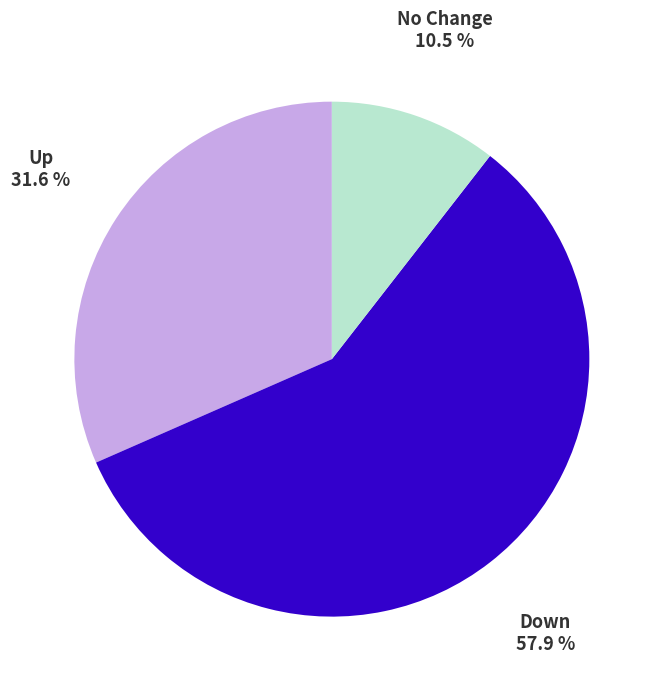

Is there a majority slice in this chart?

Yes